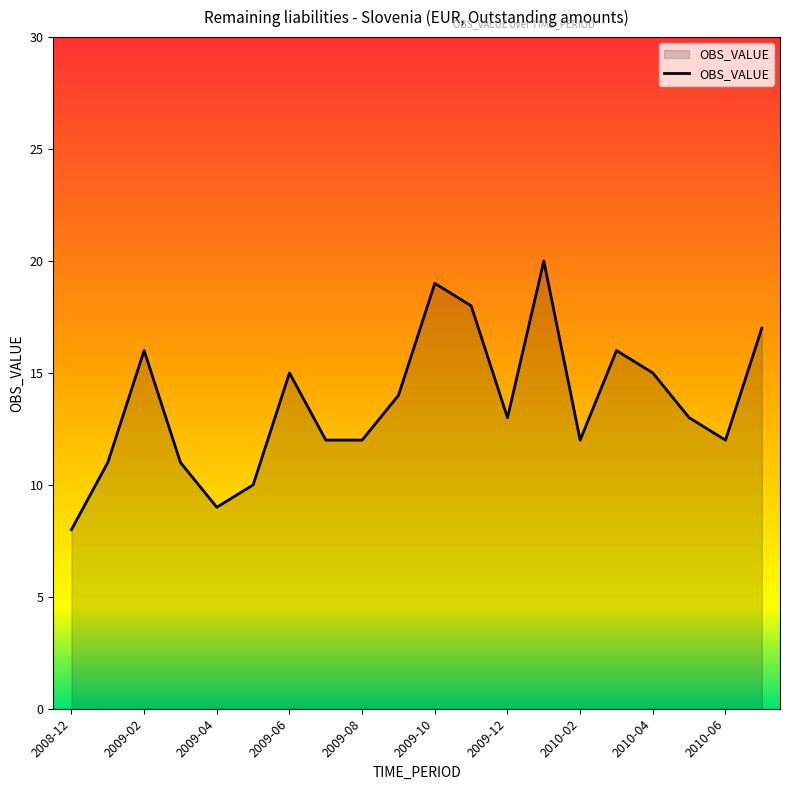

How many lines are shown in the chart?

1